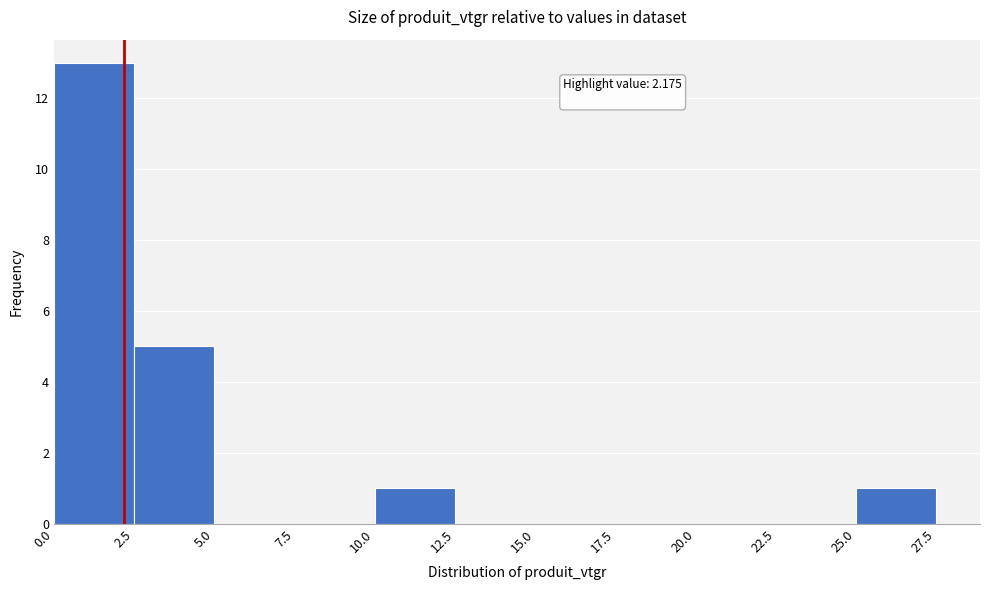

Over which range of the x-axis is the bar tallest?

0.0 to 2.5